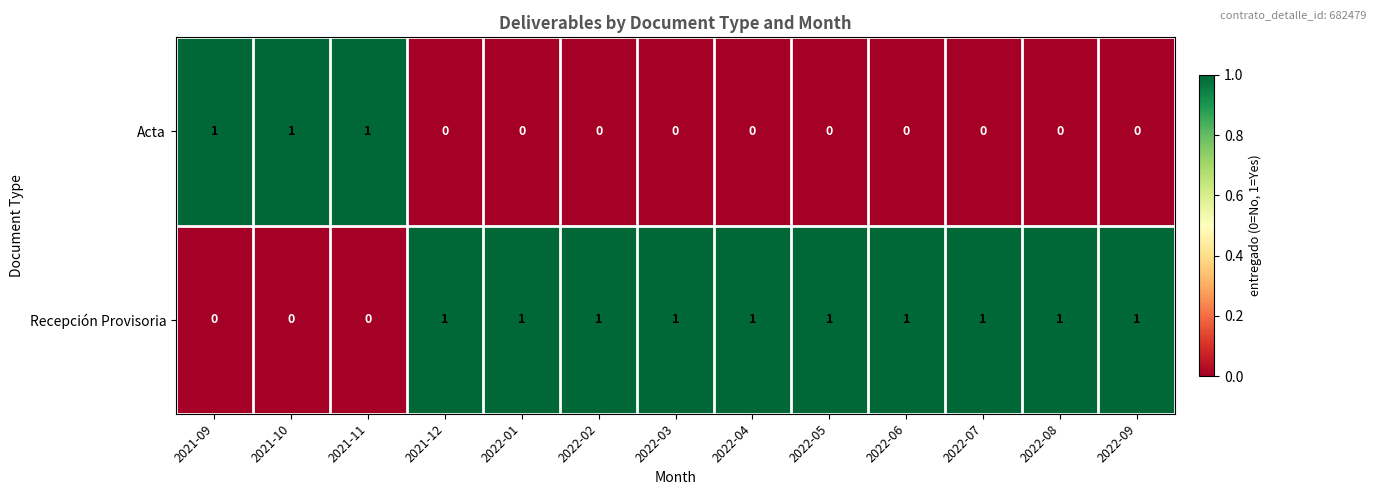

Count the number of categories in the chart.

13